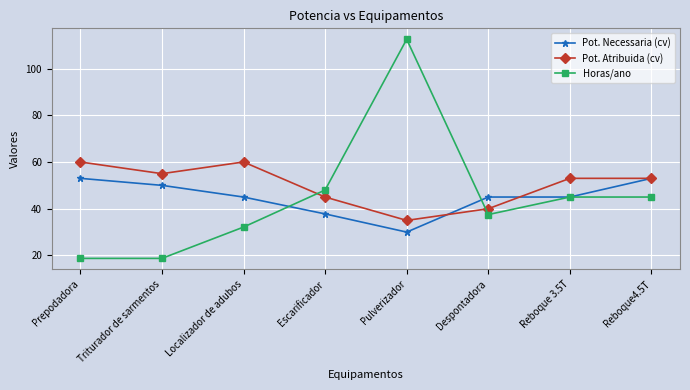

Does the chart display data point markers on the line(s)?

Yes